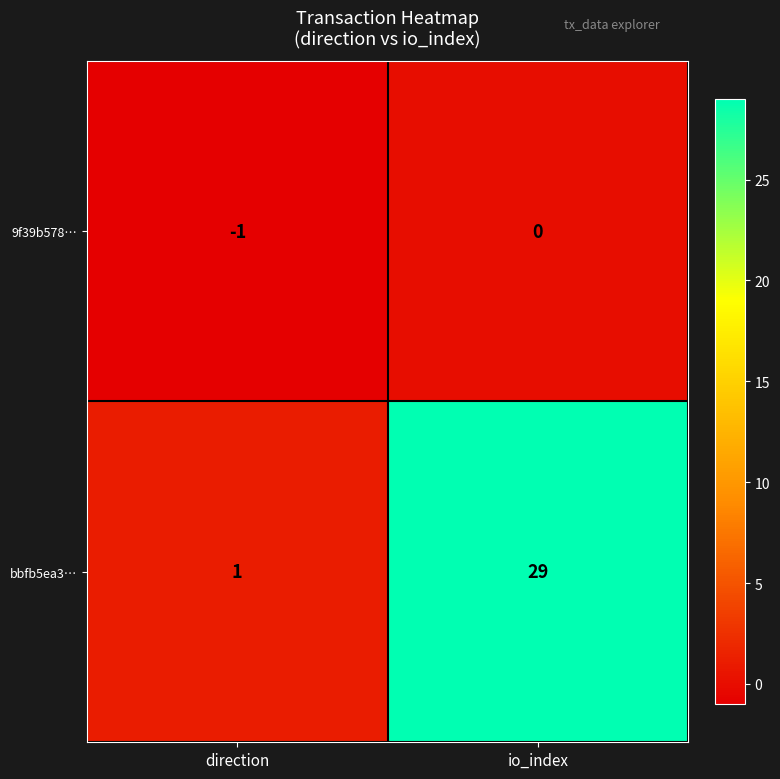

At which category is the sum across all series the highest?

io_index